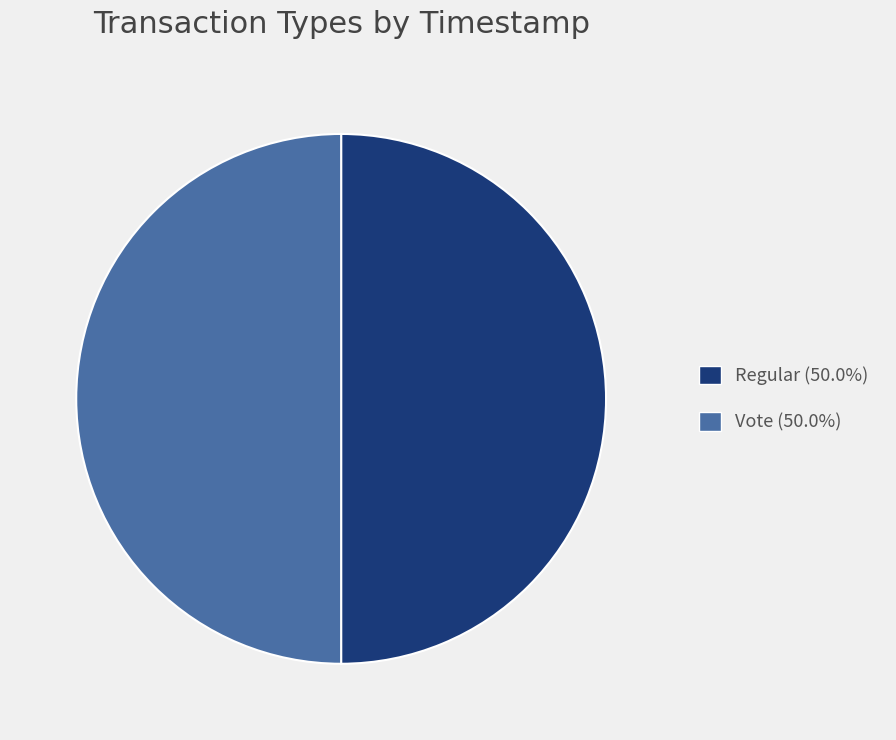

How many slices are in this pie chart?

2